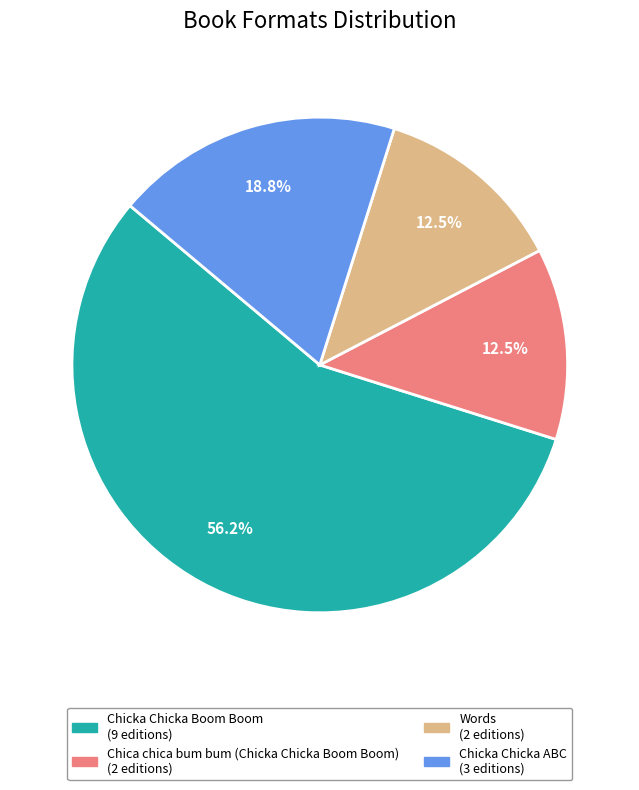

What percentage is NOT represented by Chicka Chicka Boom Boom?

43.8%